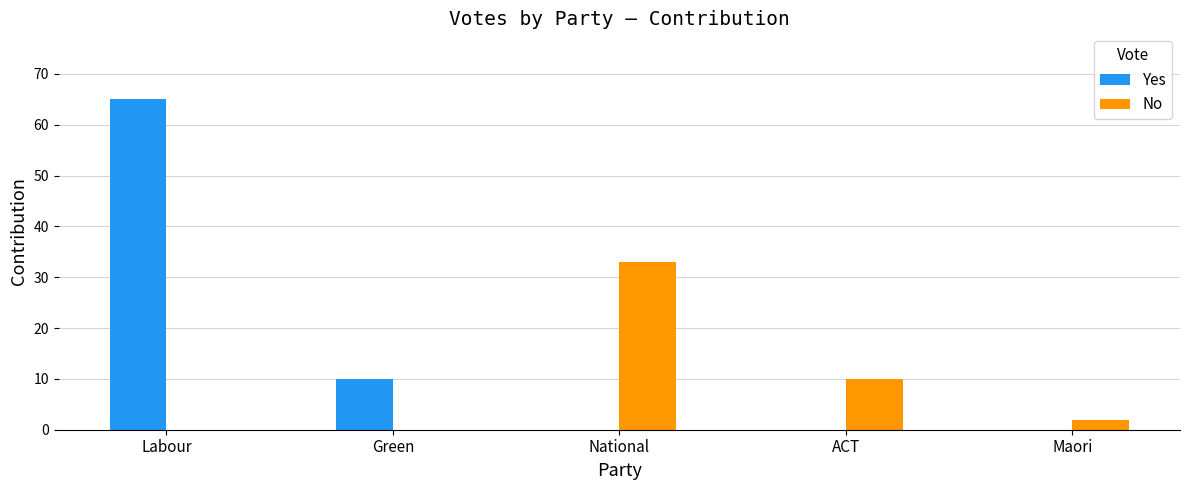

Reading left to right, list all the values displayed in this chart.

Yes: 65	10	0	0	0
No: 0	0	33	10	2